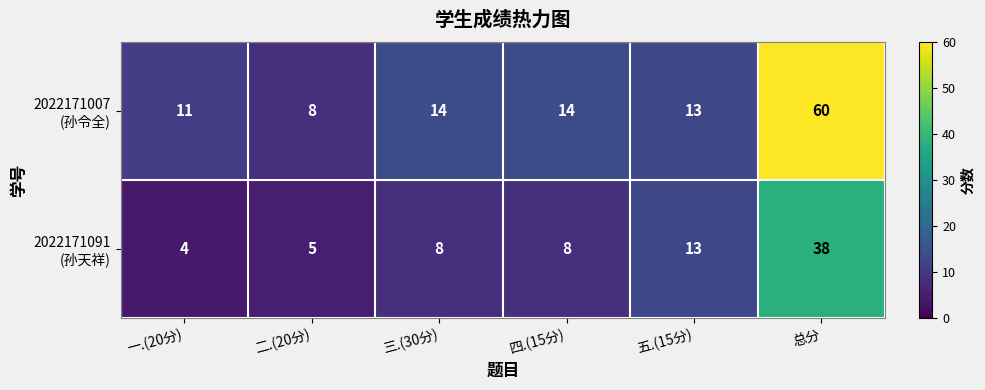

At which category is the sum across all series the highest?

总分